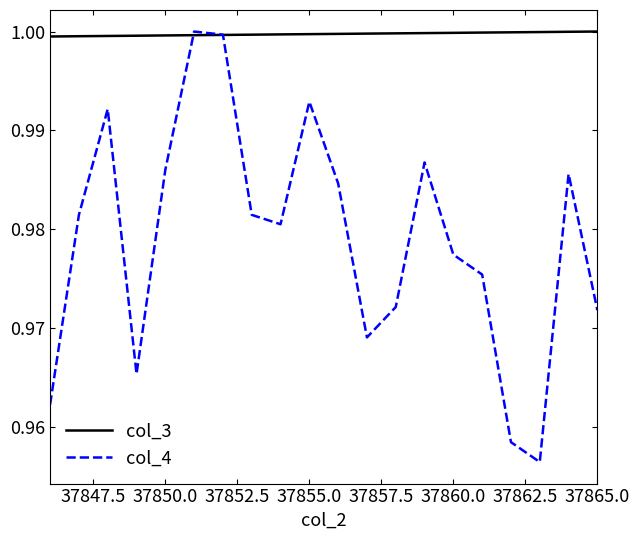

Which series has the widest spread of values?

col_4